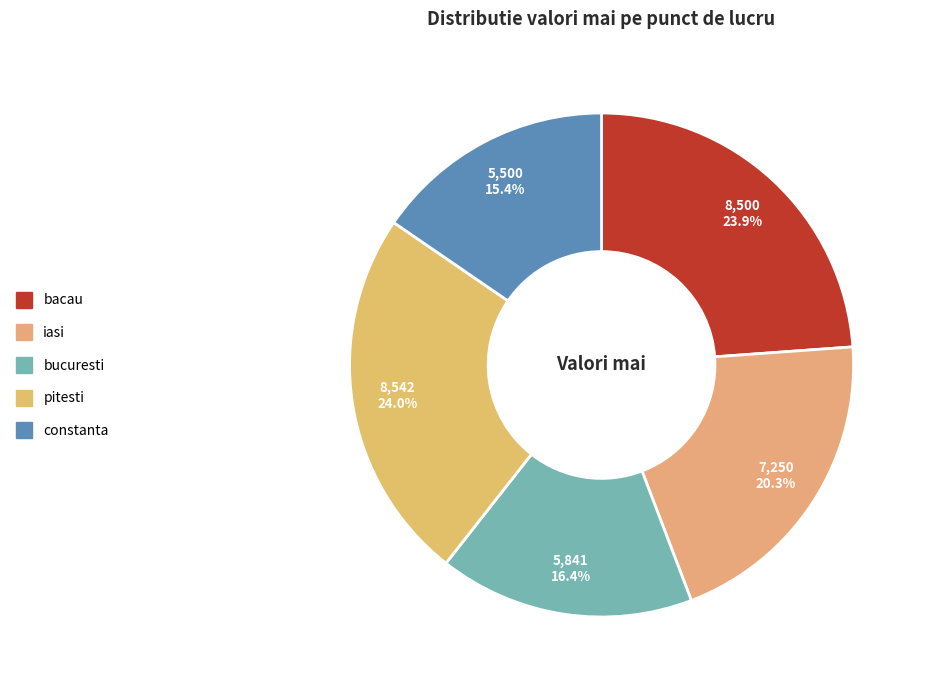

What portion of the pie excludes bucuresti?

83.6%